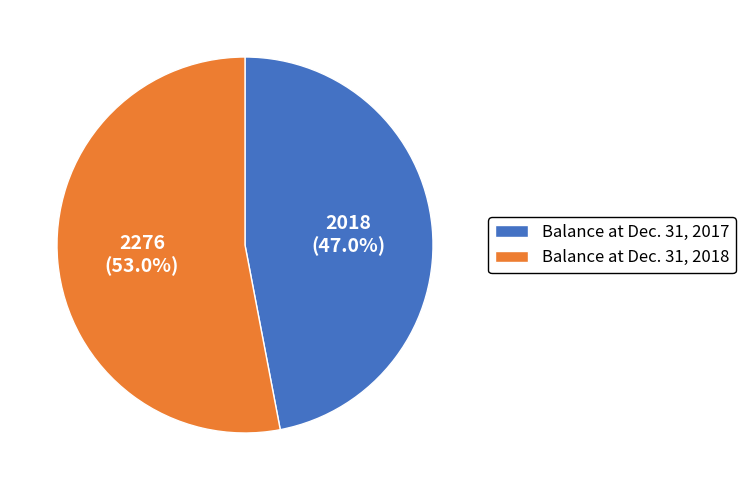

The Balance at Dec. 31, 2018 slice represents 48% of the pie. True or false?

False